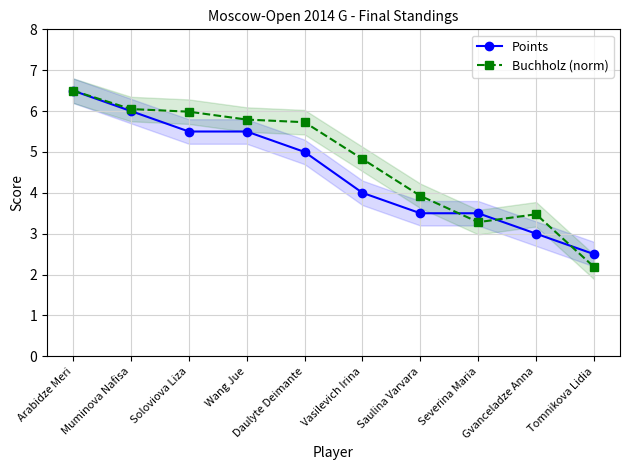

Between Arabidze Meri and Wang Jue, which is larger?

Arabidze Meri